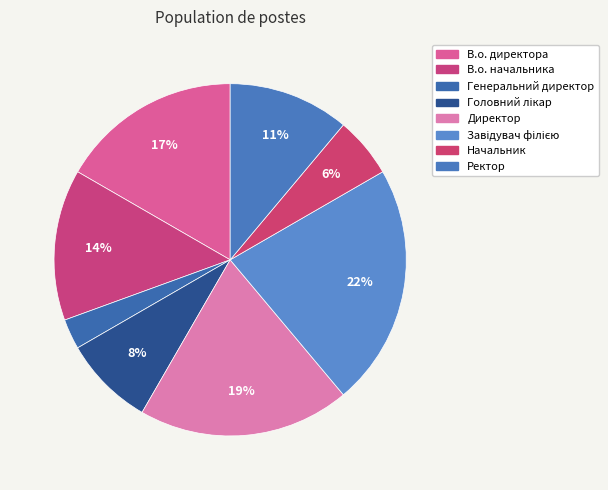

Count the number of slices in the pie.

8